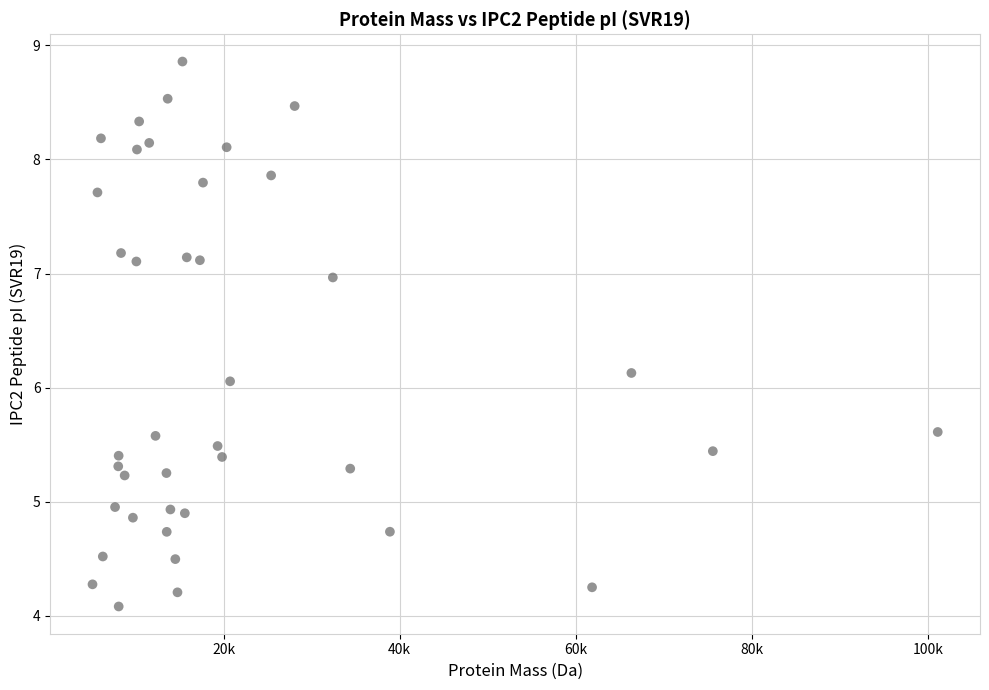

What is the range of X values (max minus min)?

96036.1